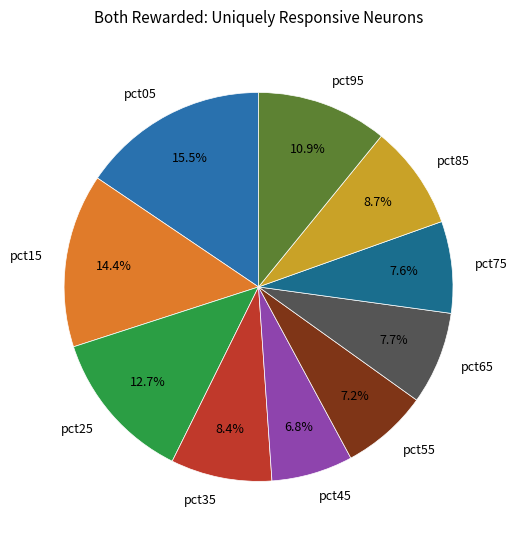

What portion of the pie excludes pct45?

93.2%